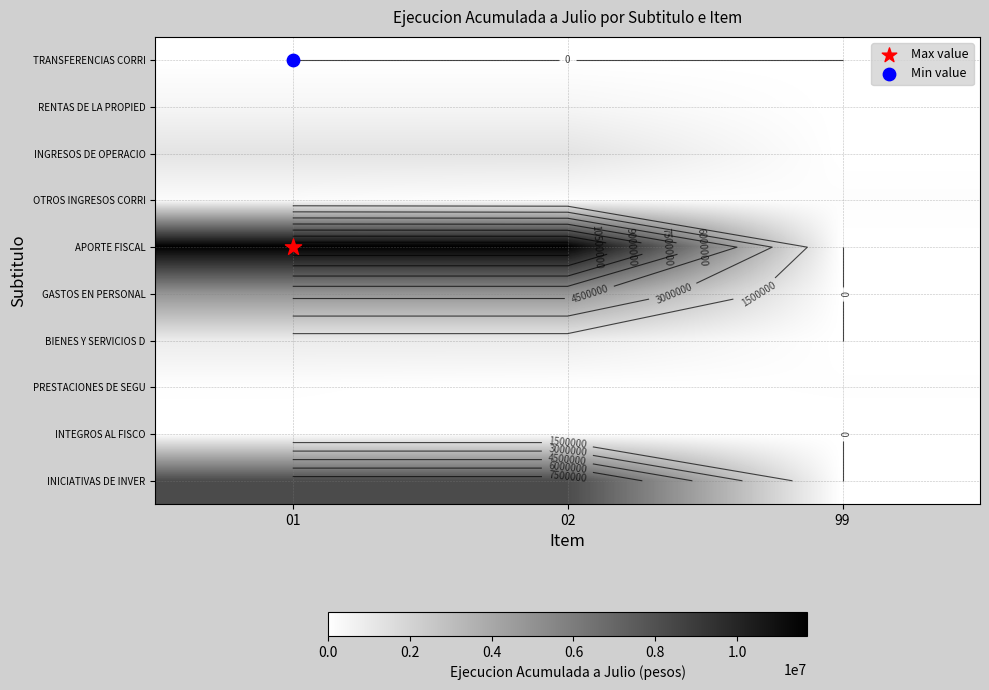

At how many categories does at least one series exceed 18278?

3